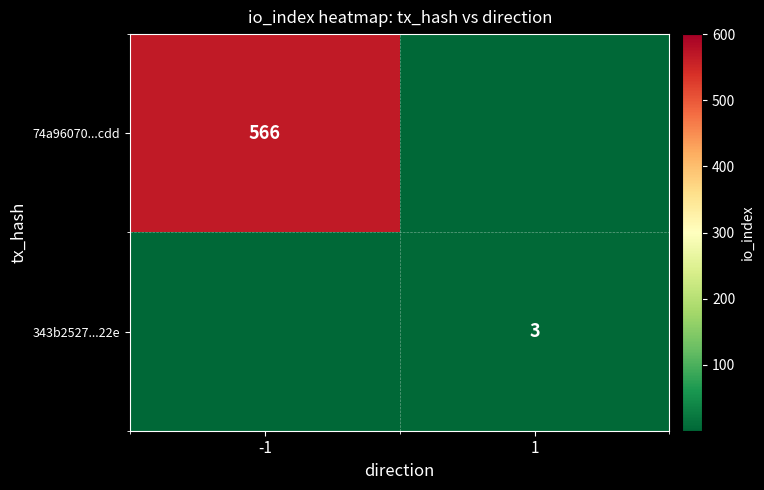

The value of 74a96070...cdd at -1 is 876. True or false?

False